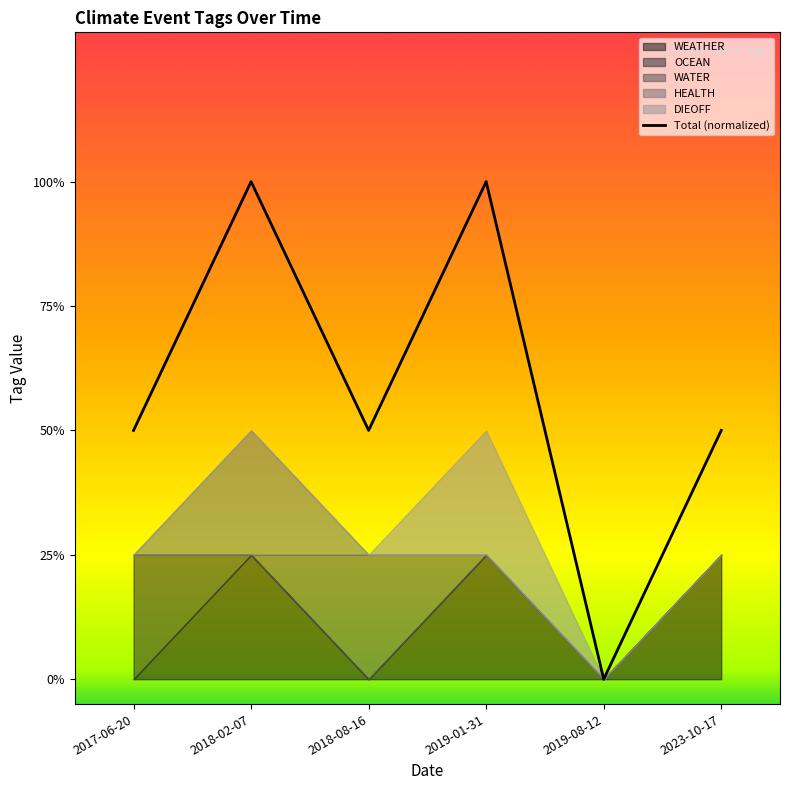

What is the value of the 6th point from the left?

0.5